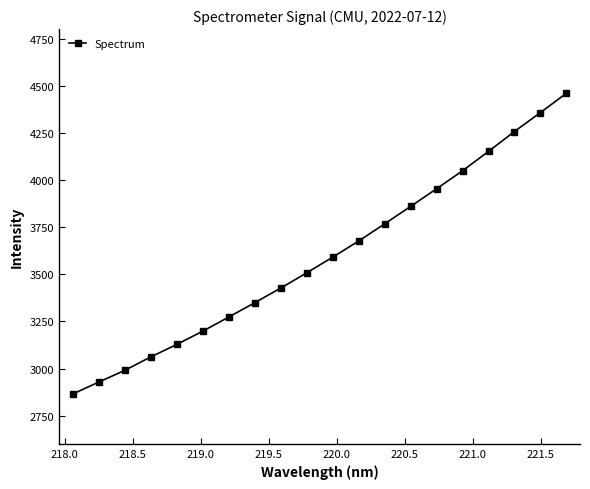

What is the maximum value shown in the chart?

4459.6